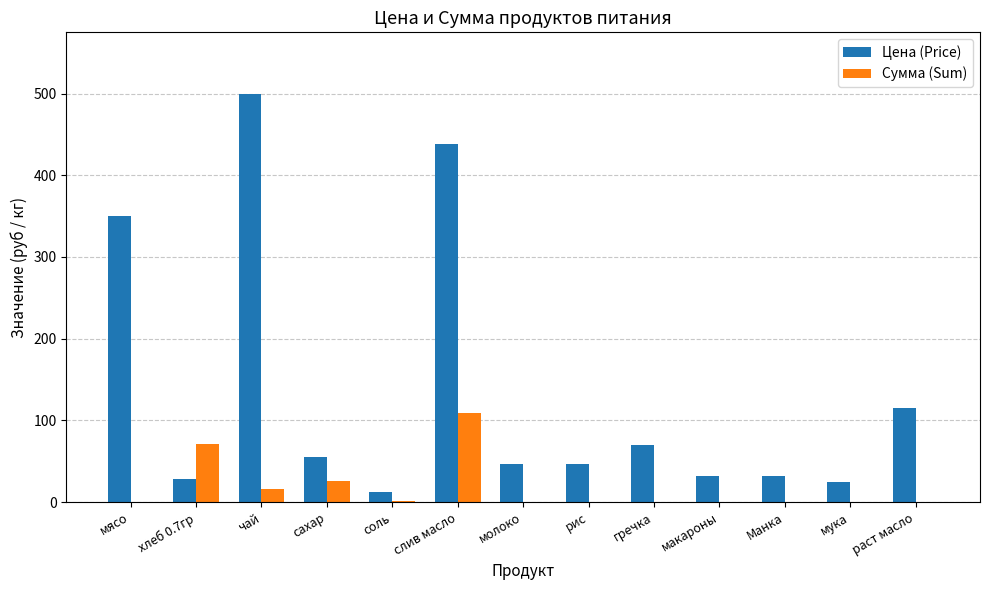

How many values in the Сумма (Sum) series exceed 0?

5